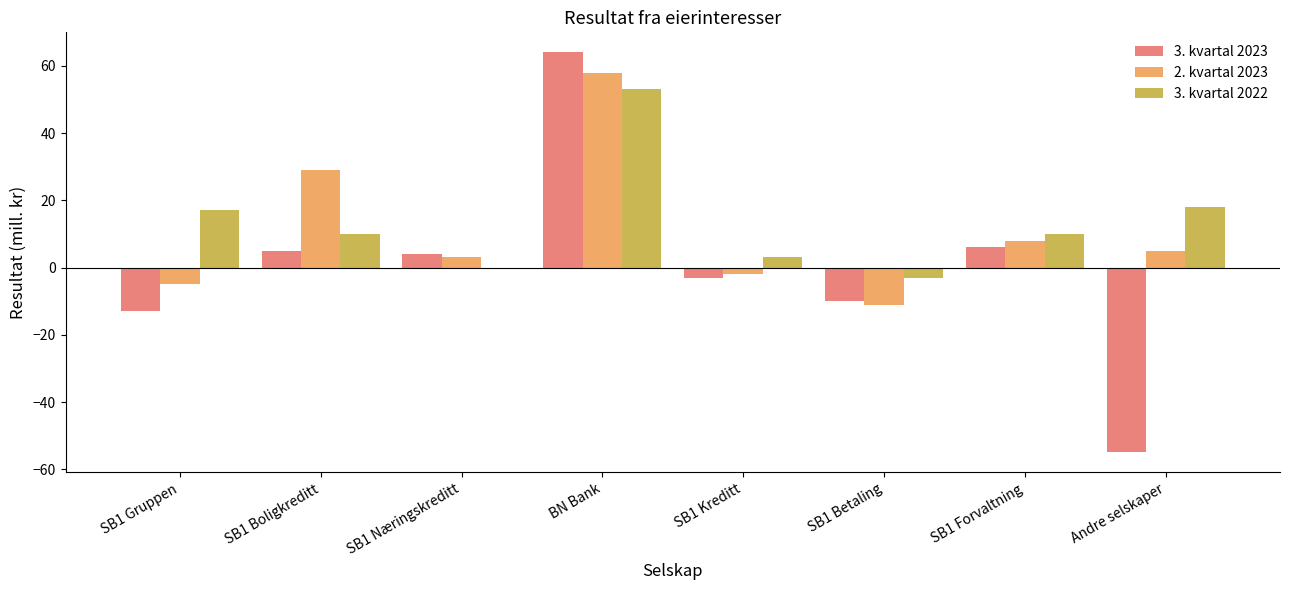

The value of 3. kvartal 2022 at SB1 Gruppen is 8. True or false?

False